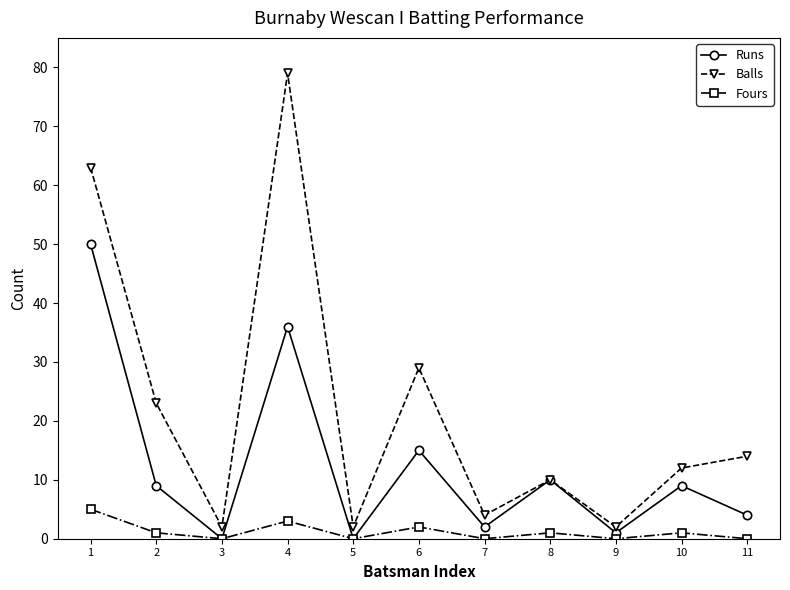

The value of Runs at 4 is 36. True or false?

True